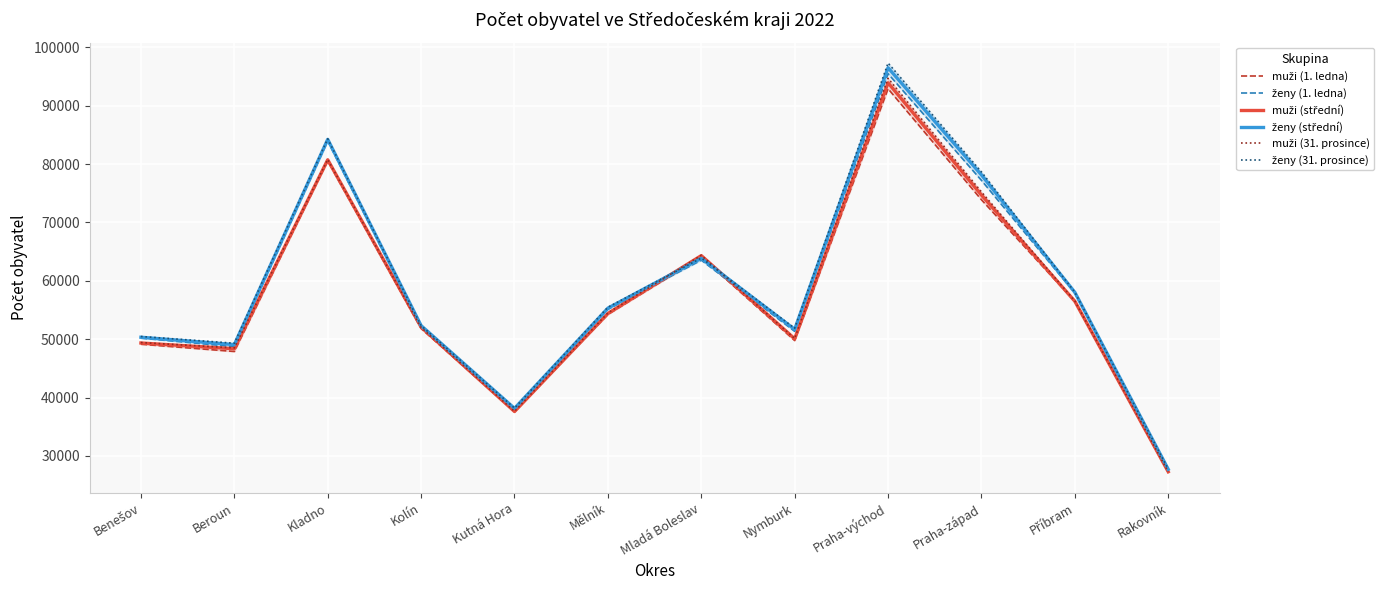

Which label corresponds to the largest value in the chart?

Praha-východ